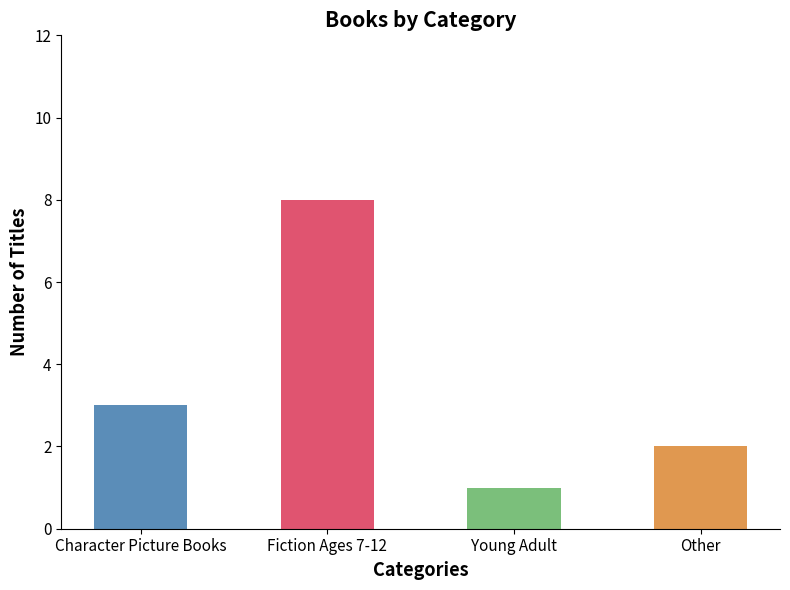

List the labels in order of value, largest first.

Fiction Ages 7-12, Character Picture Books, Other, Young Adult